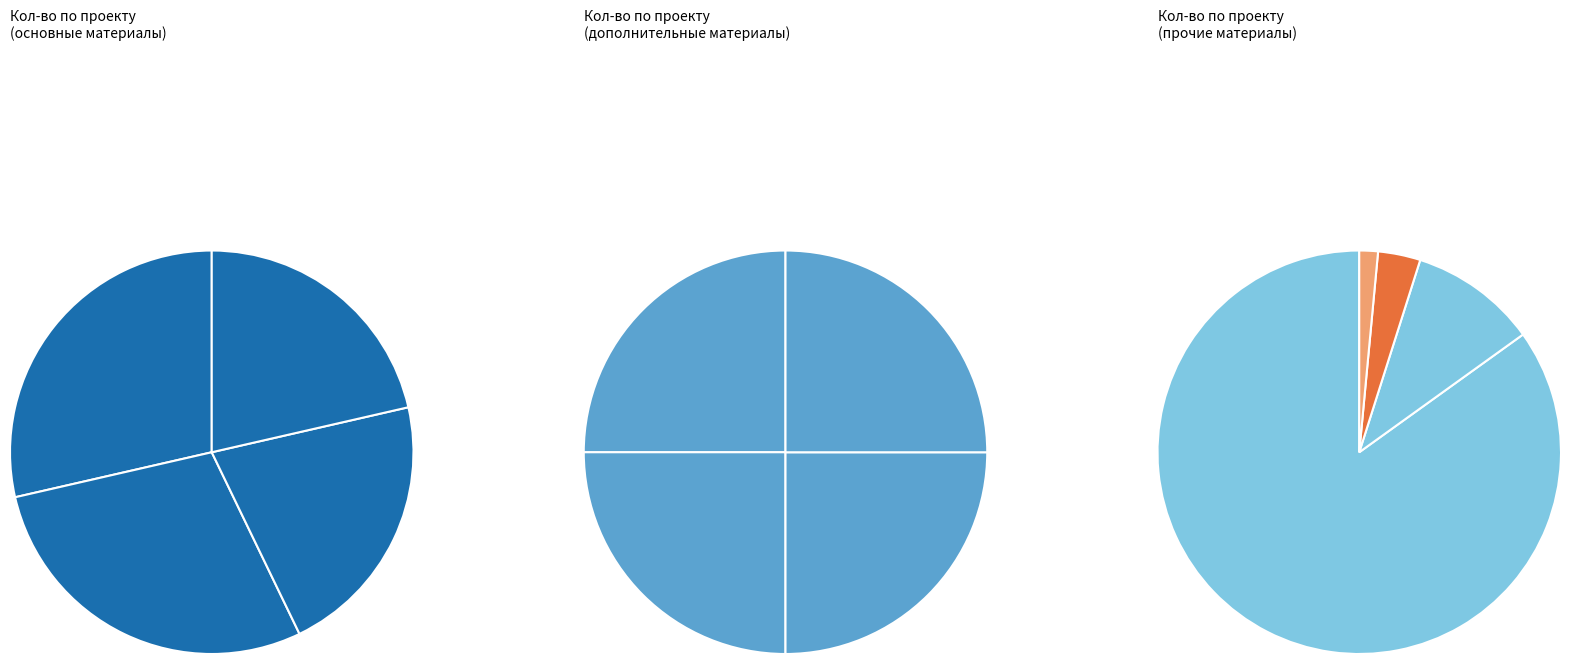

Is Техноэласт ЭКП the majority of the pie?

No